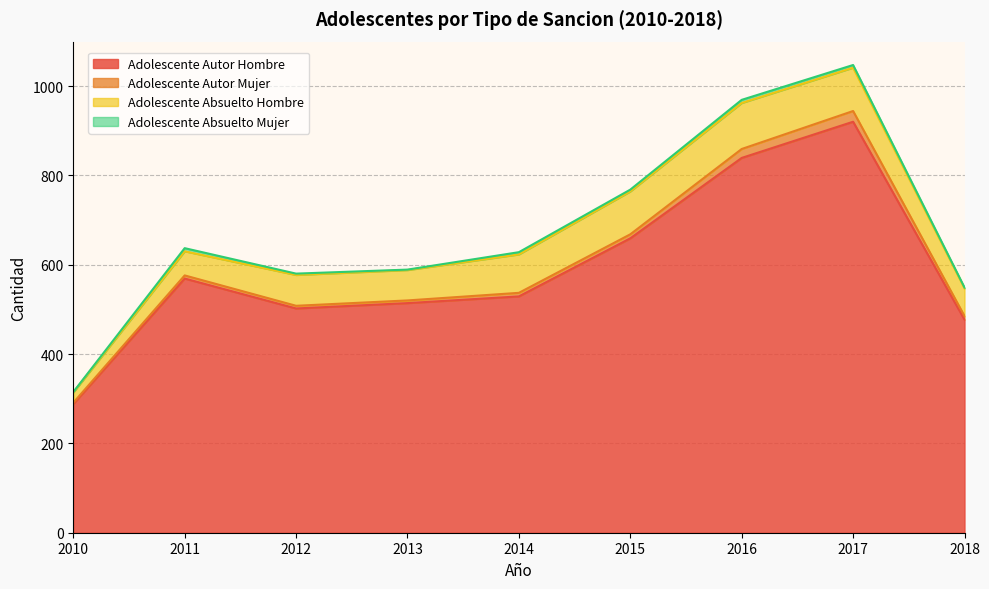

List the series in order of their peak value, highest first.

Adolescente Autor Hombre, Adolescente Absuelto Hombre, Adolescente Autor Mujer, Adolescente Absuelto Mujer